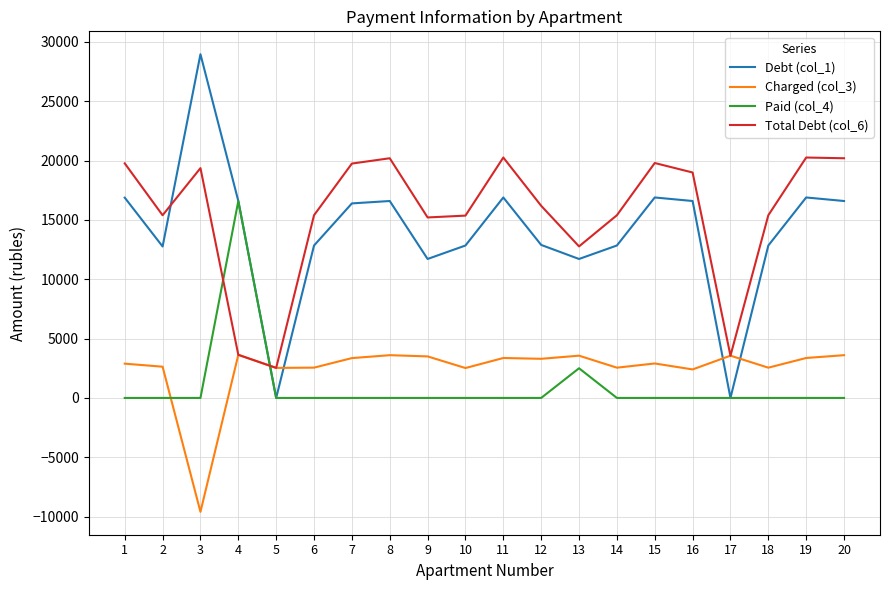

How many lines are shown in the chart?

4